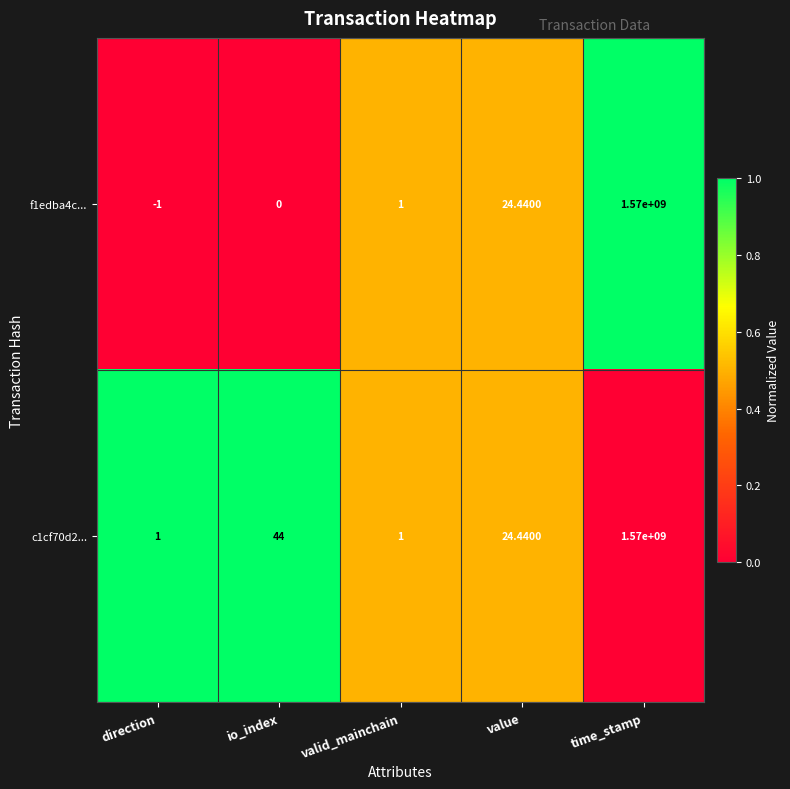

Which series has the largest total across all categories?

c1cf70d2...